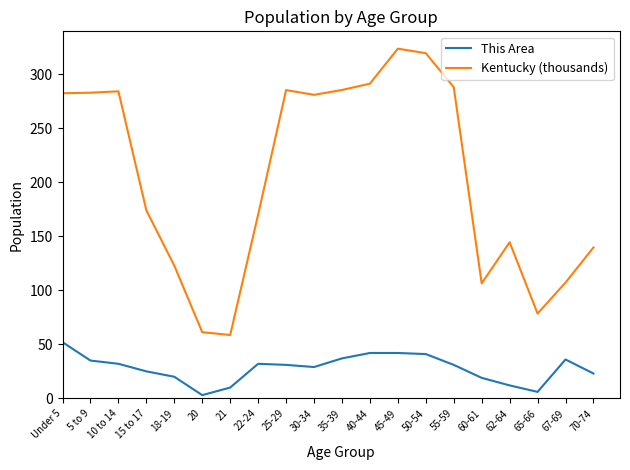

What is the difference between the highest and lowest values at 25-29?

254.3